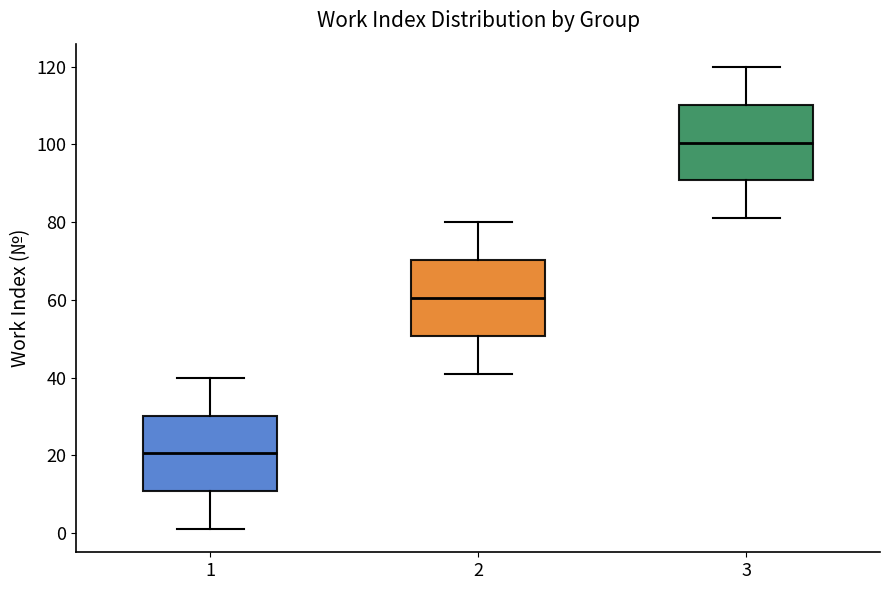

Where is the upper edge of the box at x = 3 on the y-axis? The values are not printed on the chart, so give them approximately, as read against the axis.

110